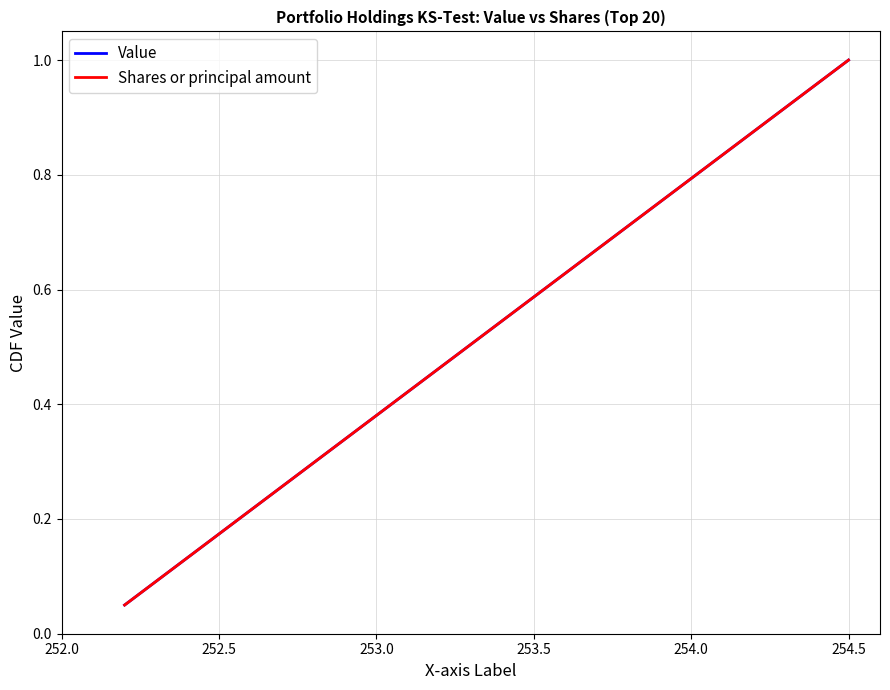

What is the difference between the maximum and minimum values in the Shares or principal amount series?

0.9